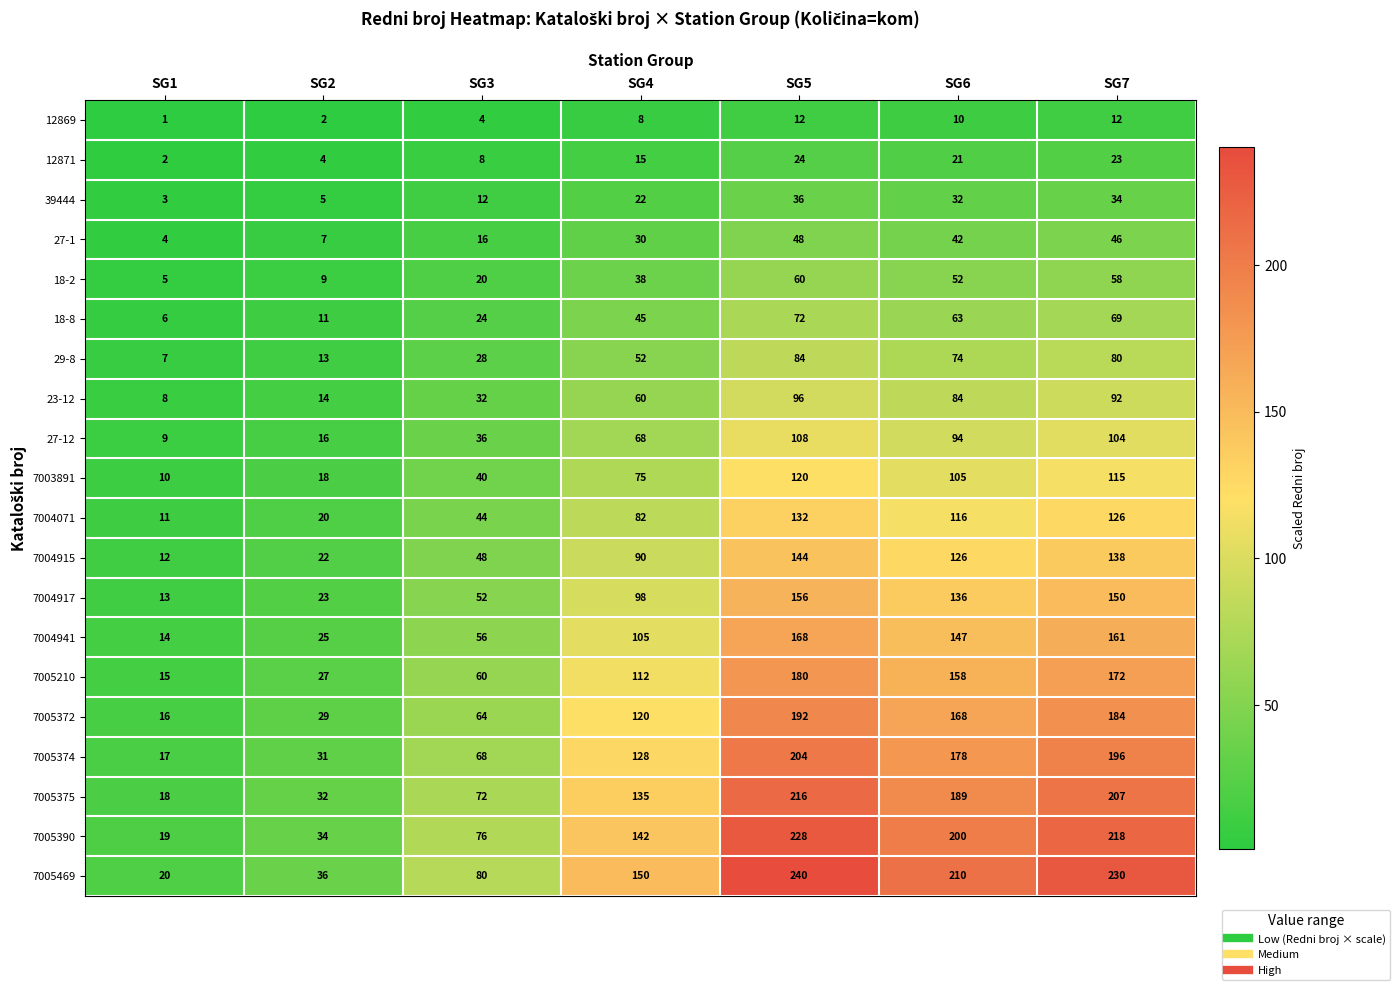

Which series has the largest range (max minus min)?

7005469